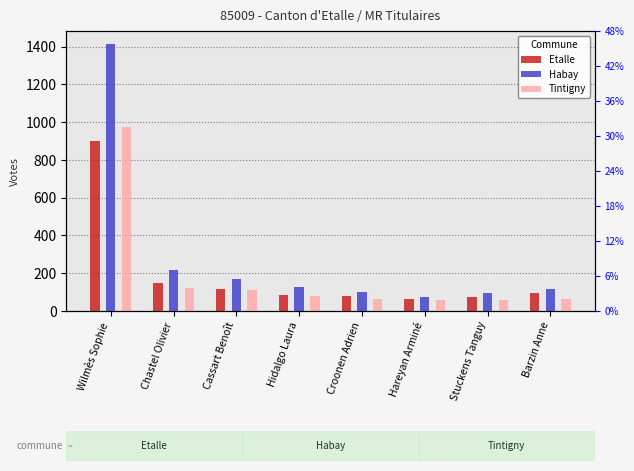

Reading right to left, transcribe all the data shown in this chart.

Etalle: Barzin Anne=95	Stuckens Tanguy=74	Hareyan Arminé=66	Croonen Adrien=80	Hidalgo Laura=87	Cassart Benoît=117	Chastel Olivier=147	Wilmès Sophie=898
Habay: Barzin Anne=114	Stuckens Tanguy=94	Hareyan Arminé=76	Croonen Adrien=98	Hidalgo Laura=125	Cassart Benoît=170	Chastel Olivier=216	Wilmès Sophie=1412
Tintigny: Barzin Anne=66	Stuckens Tanguy=57	Hareyan Arminé=56	Croonen Adrien=62	Hidalgo Laura=77	Cassart Benoît=110	Chastel Olivier=123	Wilmès Sophie=976